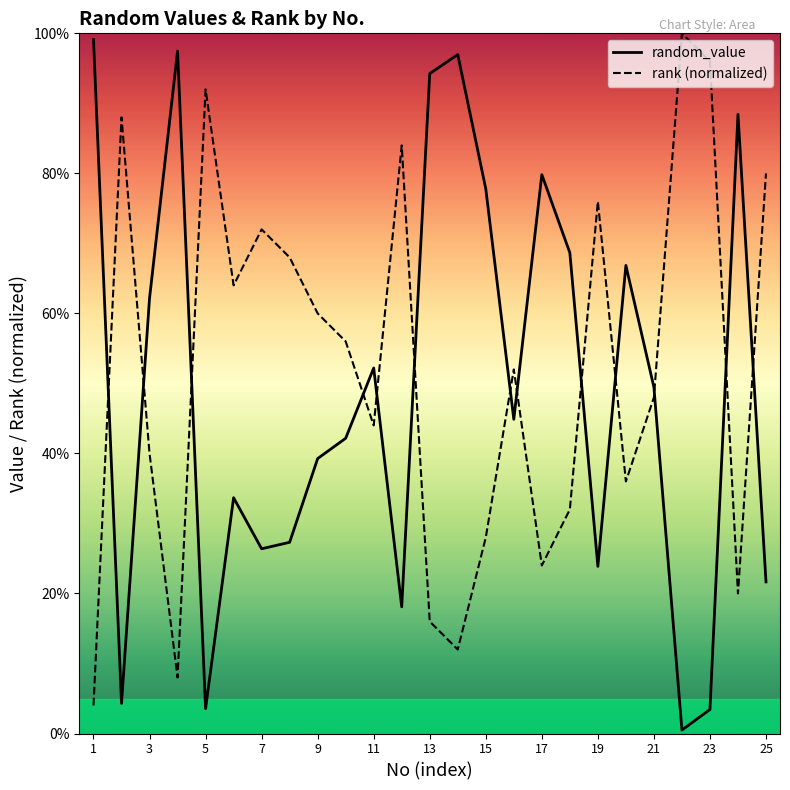

How many lines are shown in the chart?

2